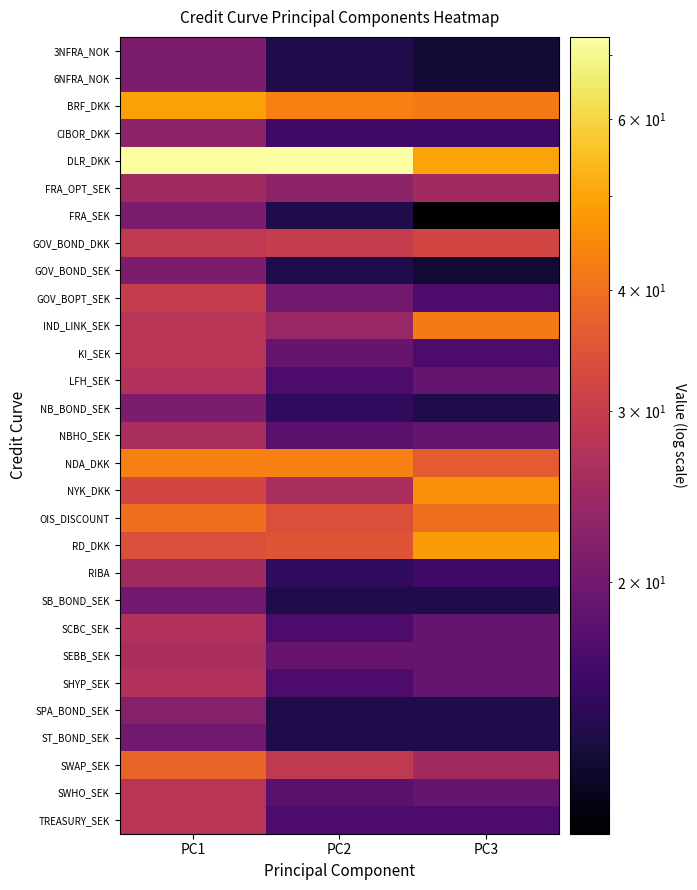

At which category is the sum across all series the highest?

PC1